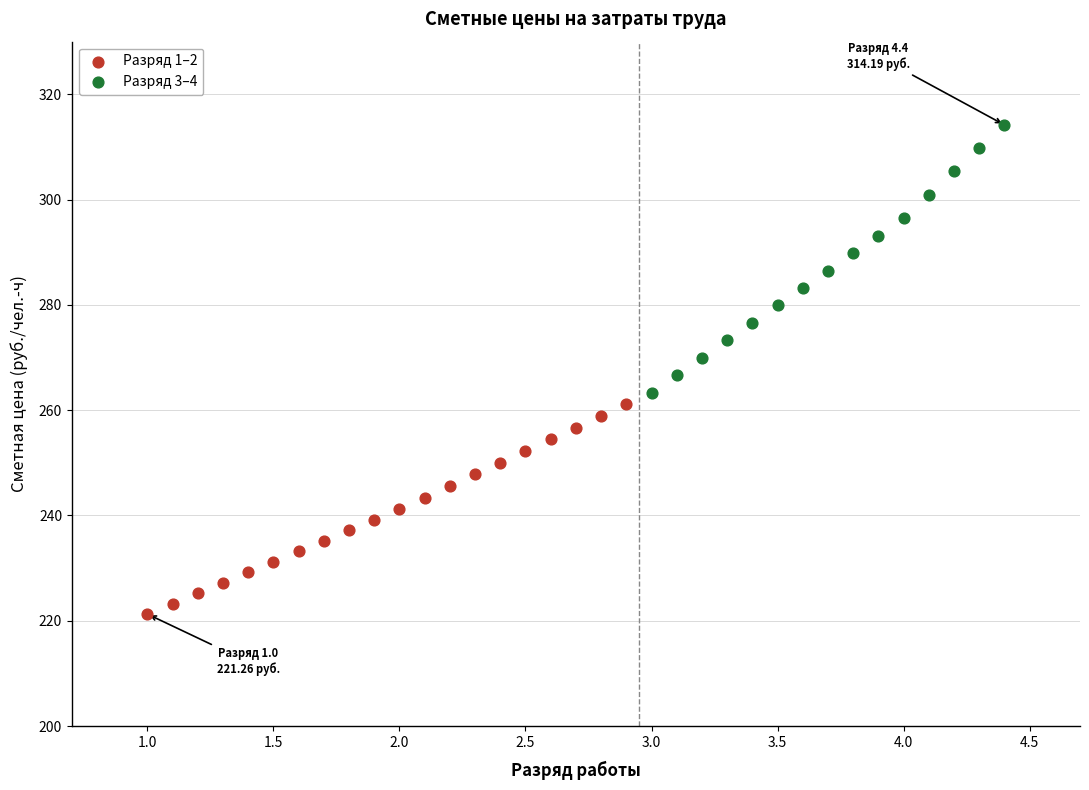

Which series reaches the minimum Y coordinate?

Разряд 1–2